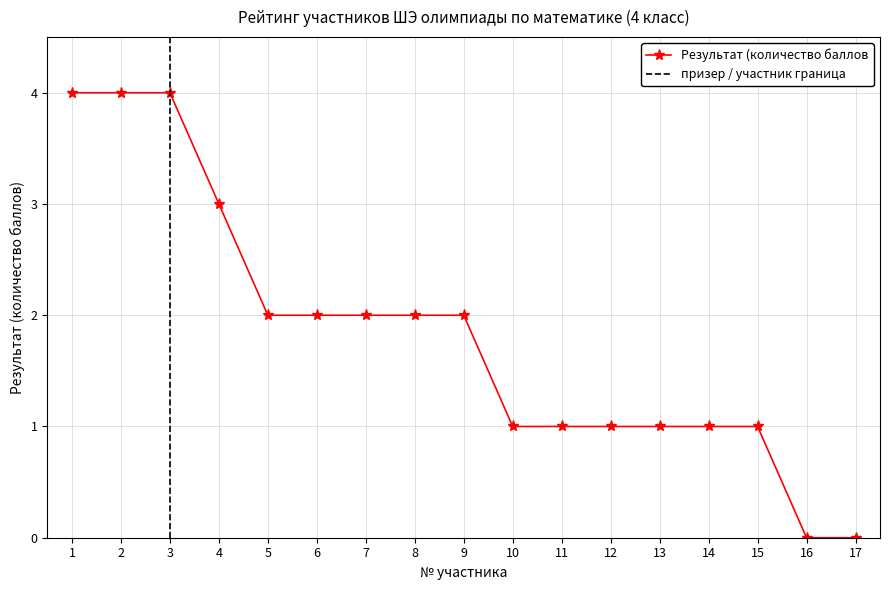

Between 9 and 14, which is larger?

9